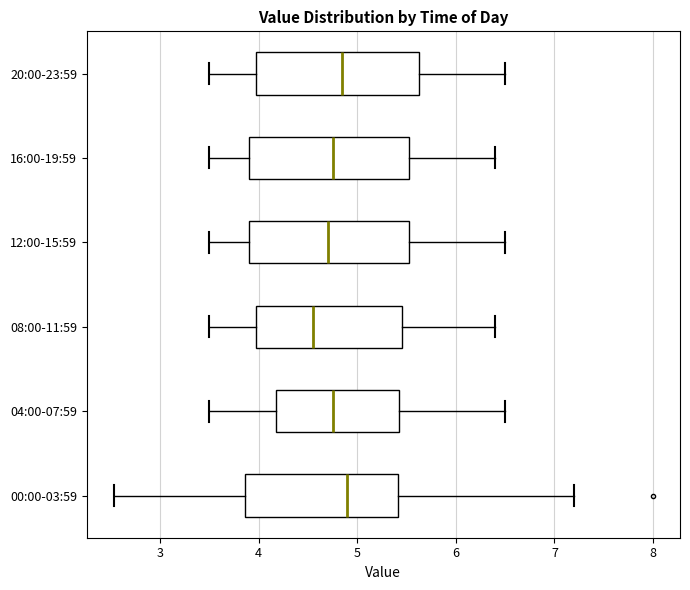

Where does the right whisker of the box for 08:00-11:59 end on the x-axis? The values are not printed on the chart, so give them approximately, as read against the axis.

6.4